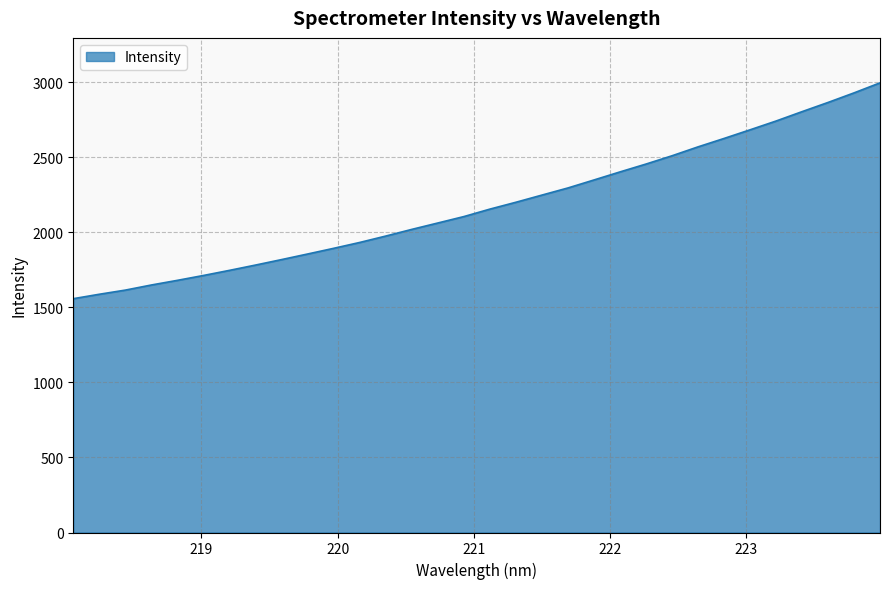

What is the greatest value displayed?

2994.5